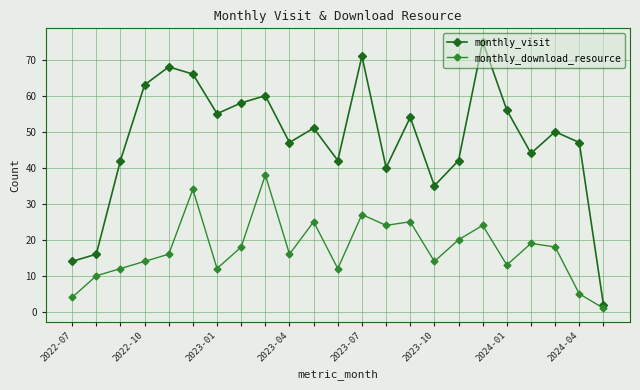

In monthly_visit, how many points are higher than both neighbors (excluding endpoints)?

7